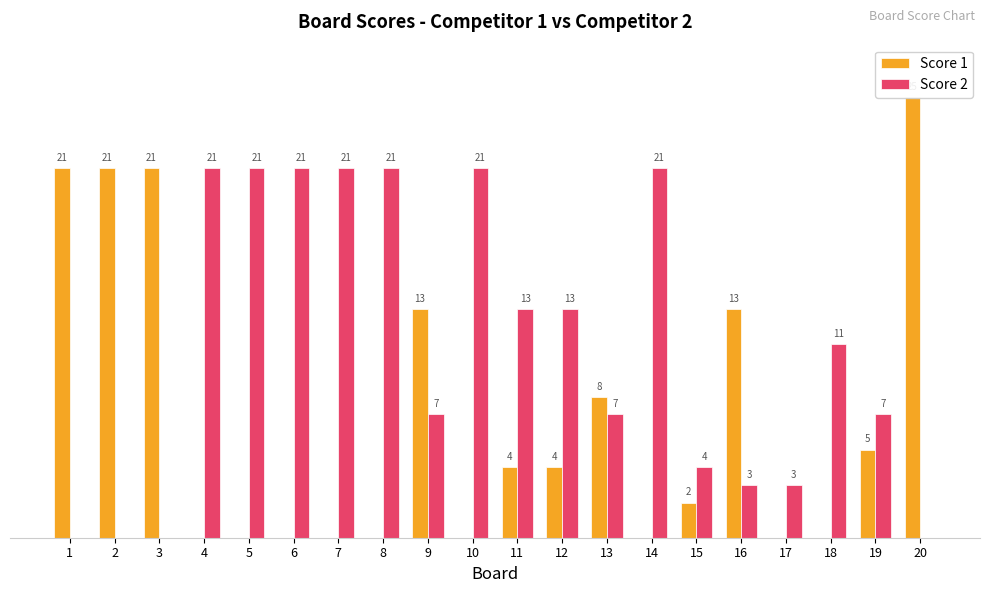

The value of Score 1 at 4 is 12. True or false?

False